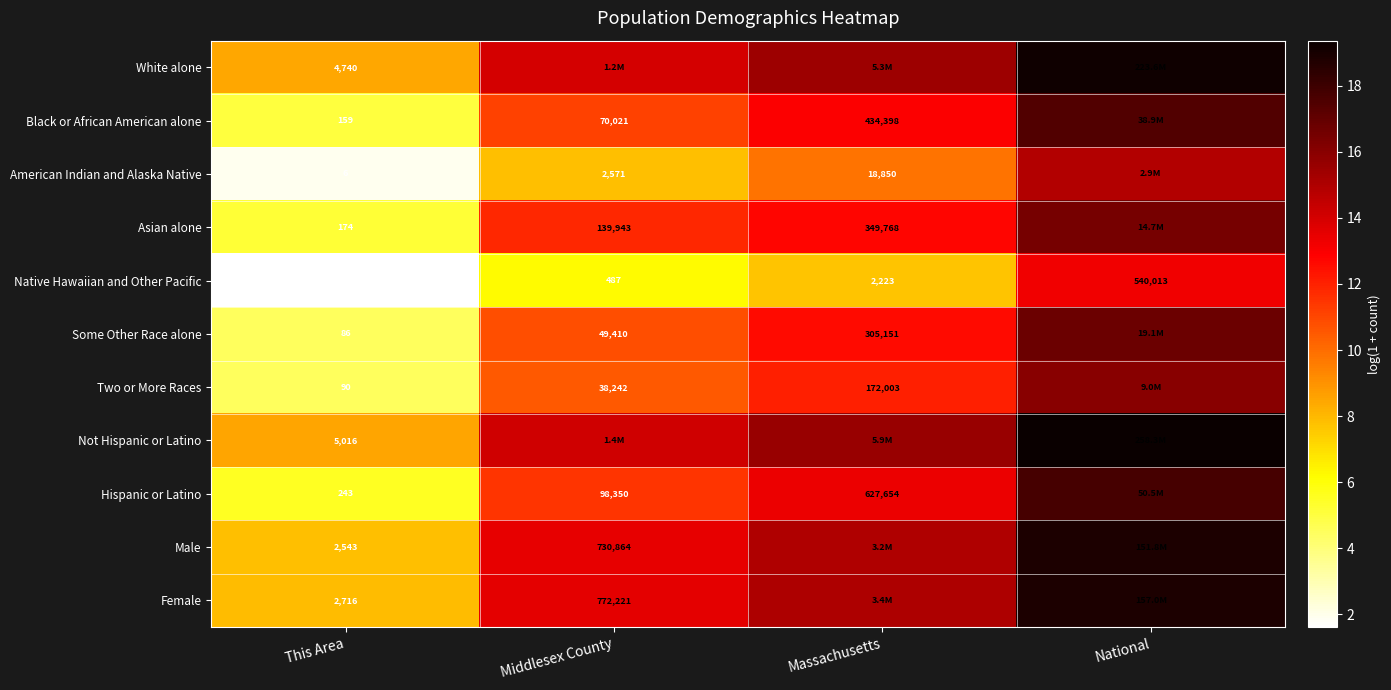

Which has a higher value, National or Massachusetts?

National